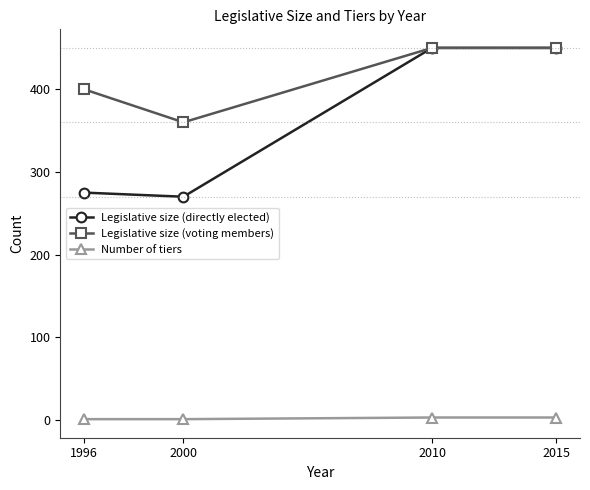

Which series changed the most between 1996 and 2000?

Legislative size (voting members)